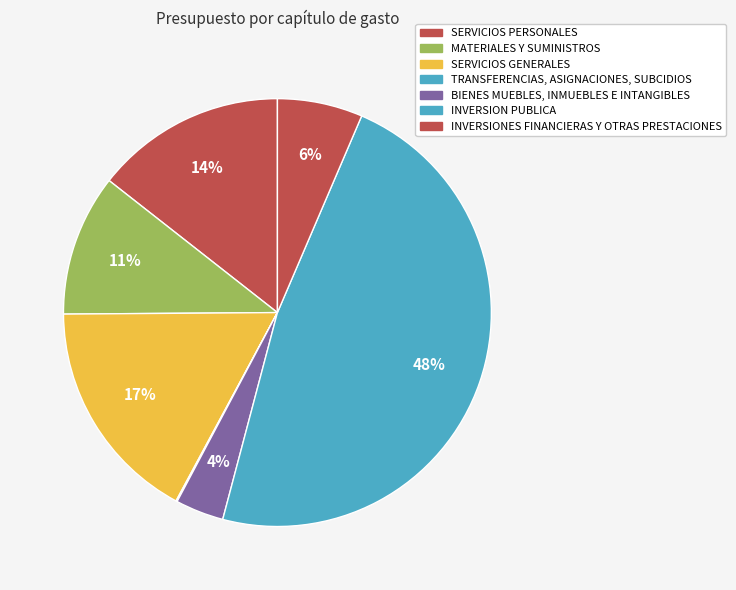

To the nearest percent, what is the difference between the largest and smallest slice percentages?

48%